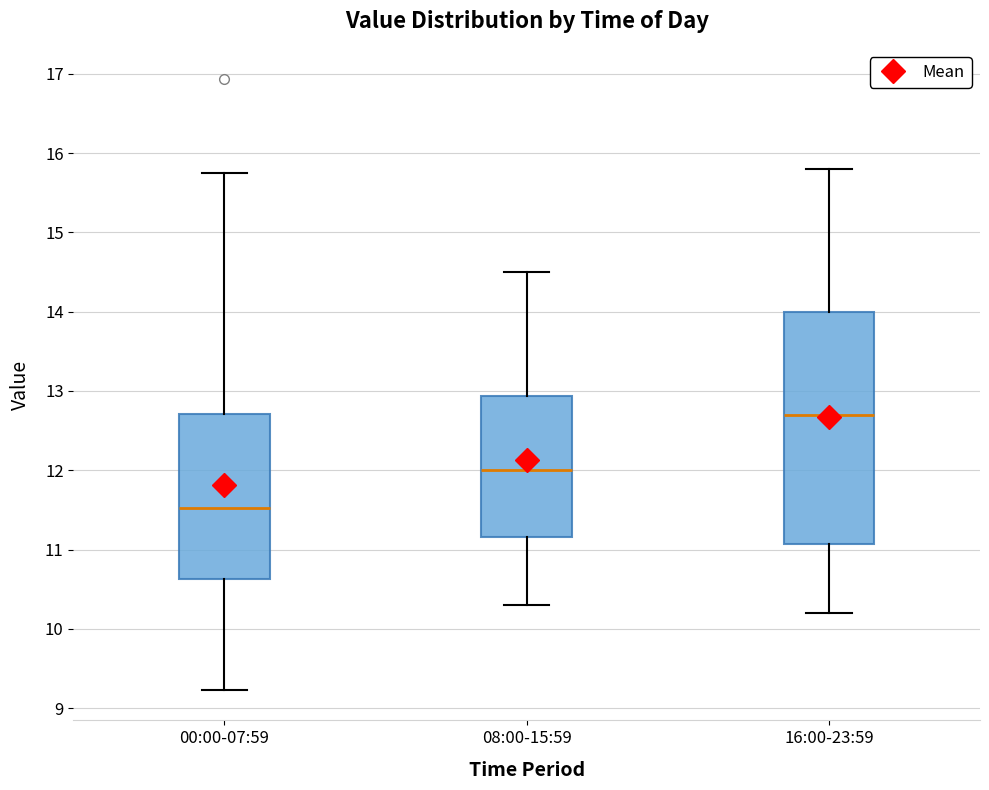

Which box is the tallest, from its lower edge to its upper edge?

16:00-23:59